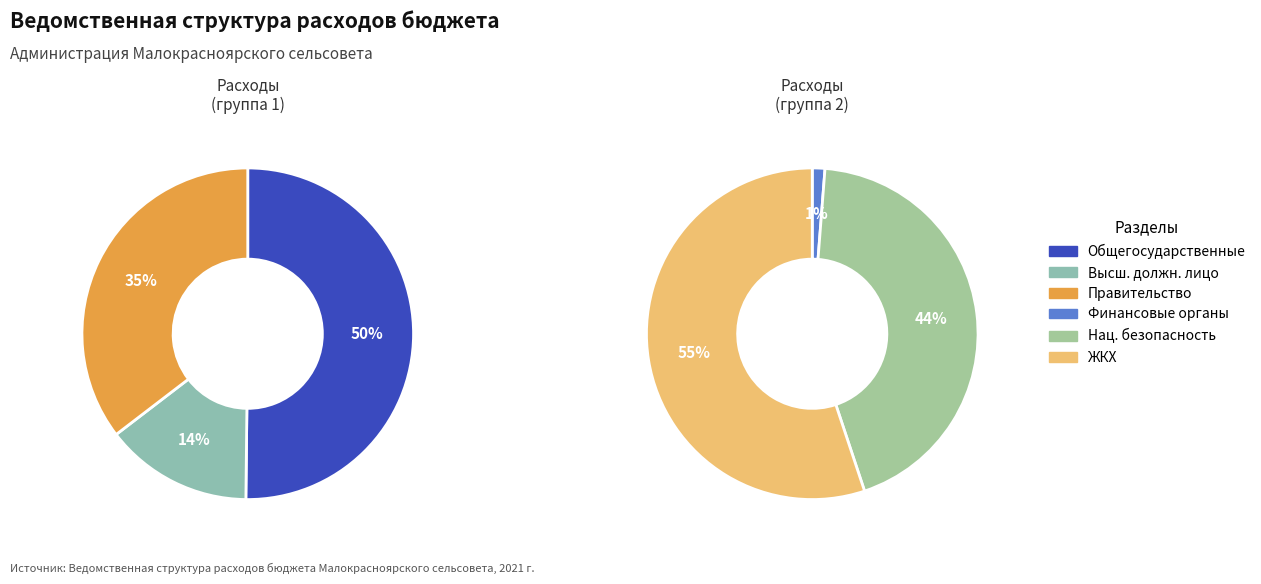

Which category has the smallest portion of the pie?

Обеспечение деятельности финансовых органов